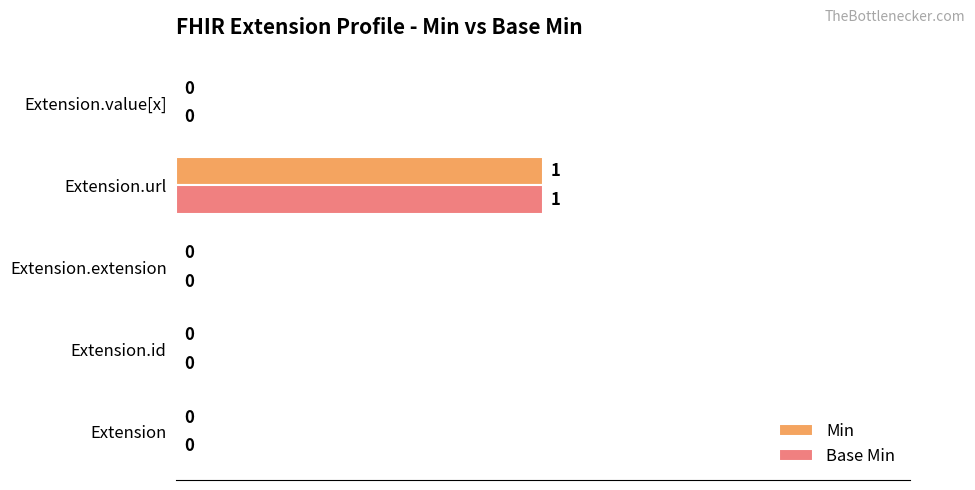

At which category is the sum across all series the highest?

Extension.url